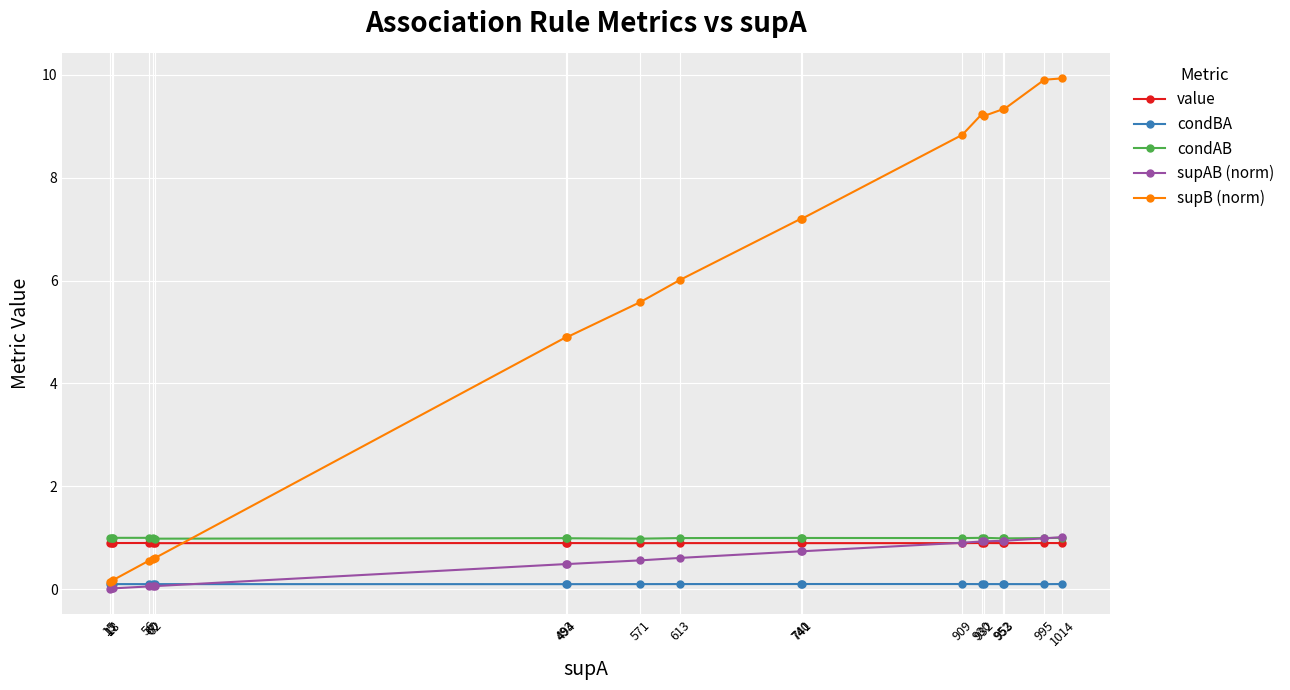

What is the sum of the supAB (norm) values at 741 and 56?

0.8